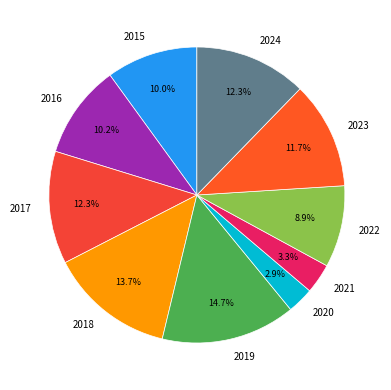

To the nearest percent, what portion does 2019 represent?

15%